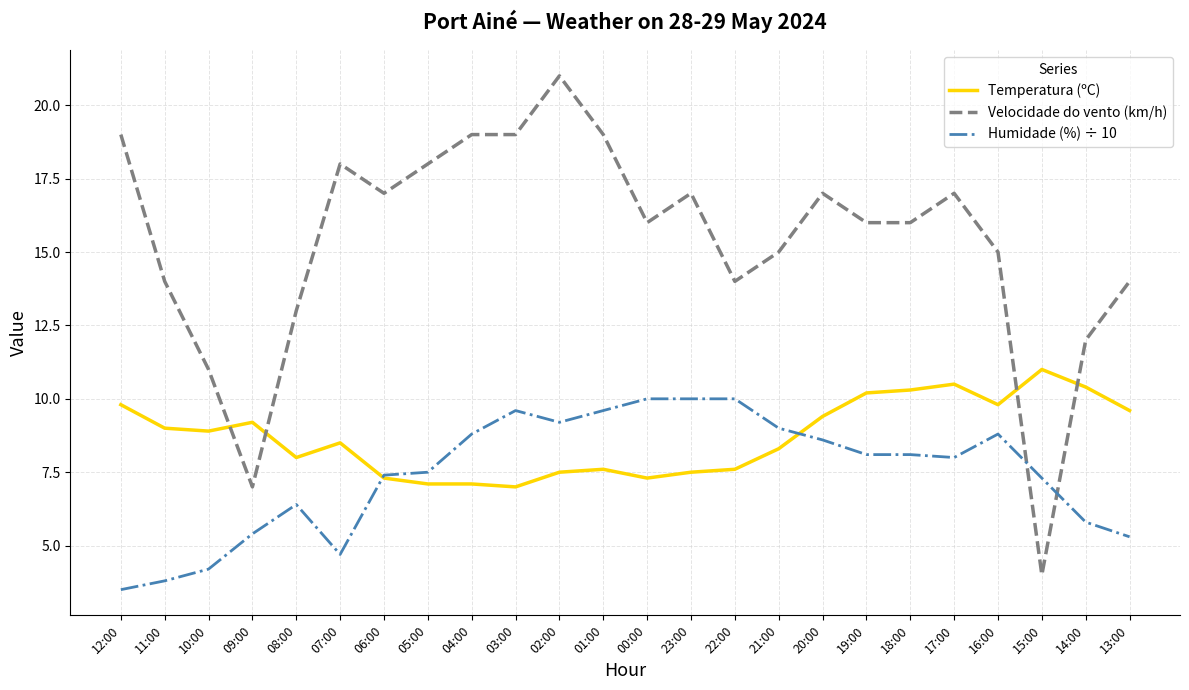

At which category is the sum across all series the highest?

02:00